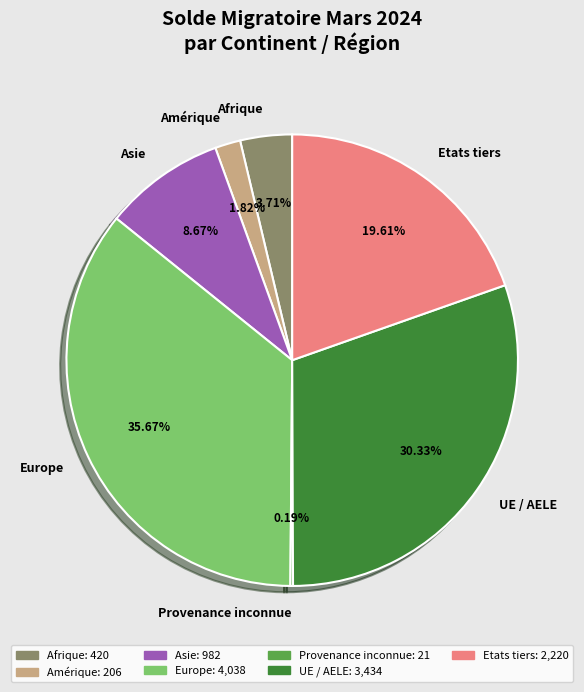

To the nearest percent, what portion does Afrique represent?

4%